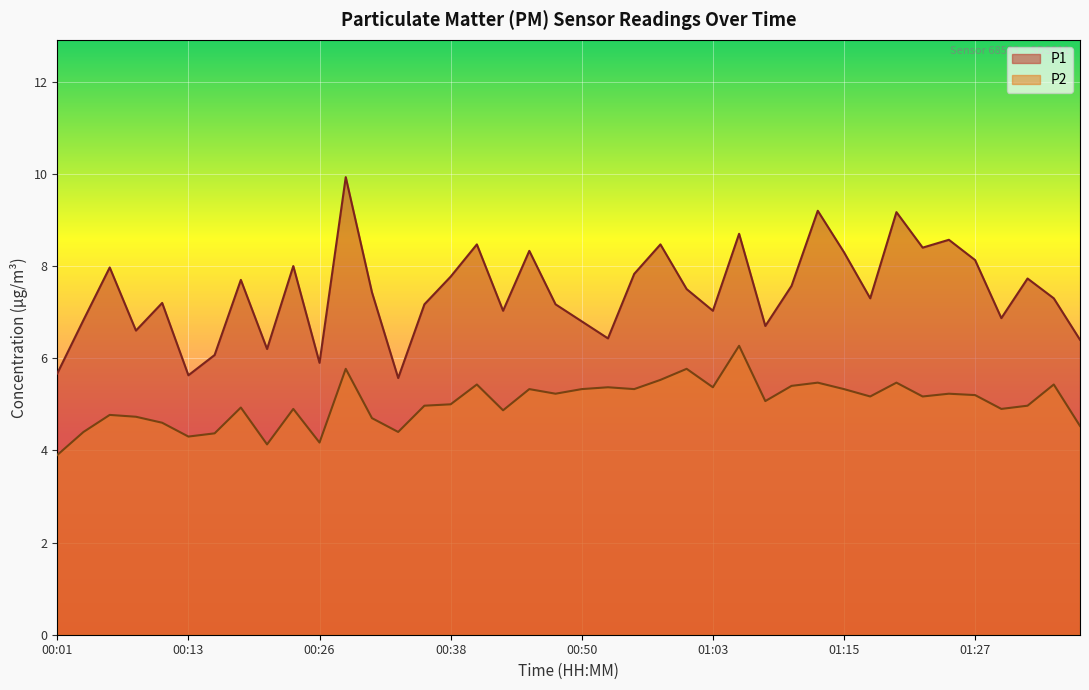

What are all the series names shown in the legend?

P1, P2